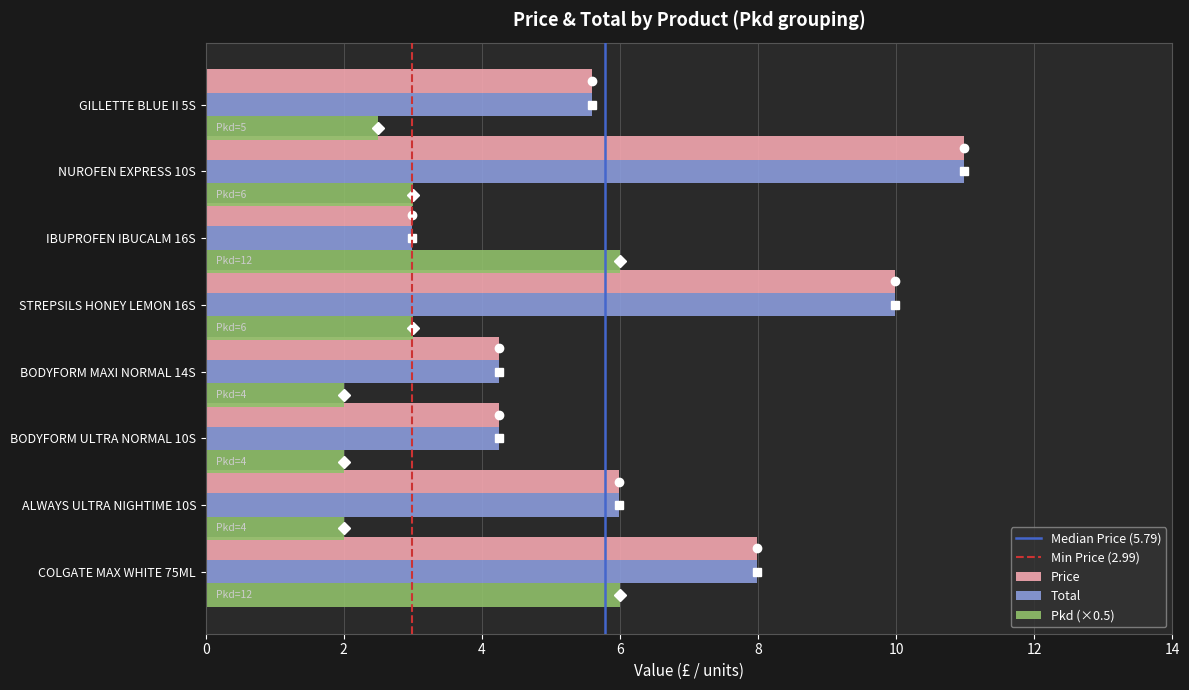

What is the sum of all Pkd (×0.5) values?

26.5